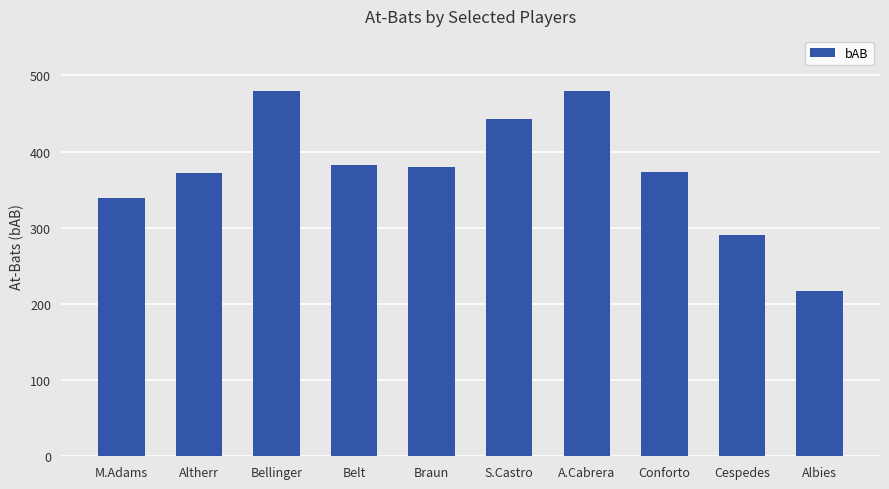

Are the bars grouped side by side (vs. stacked)?

No